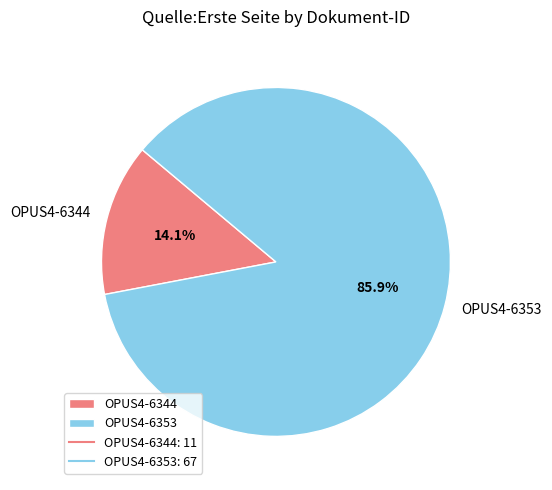

How many segments does this pie chart have?

2